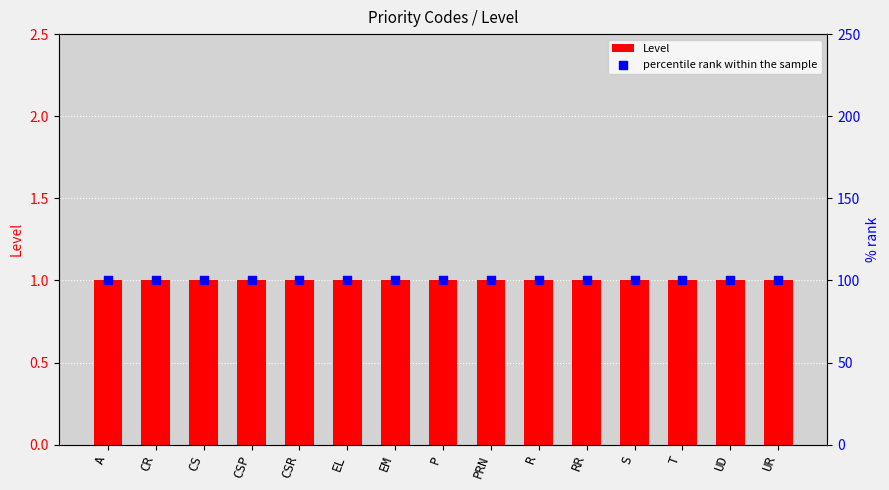

Which series contains the lowest Y value?

Level